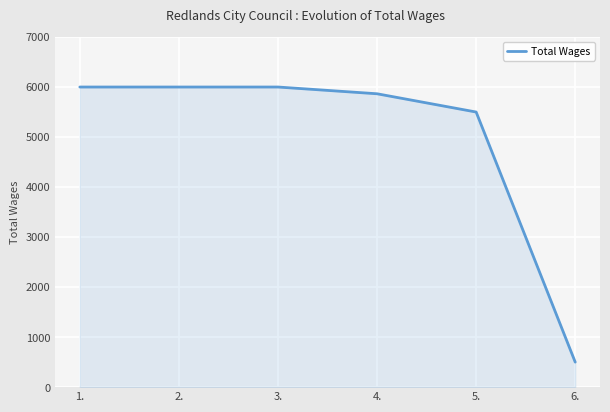

Reading left to right, transcribe all the data shown in this chart.

1.=6000	2.=6000	3.=6000	4.=5865	5.=5500	6.=500